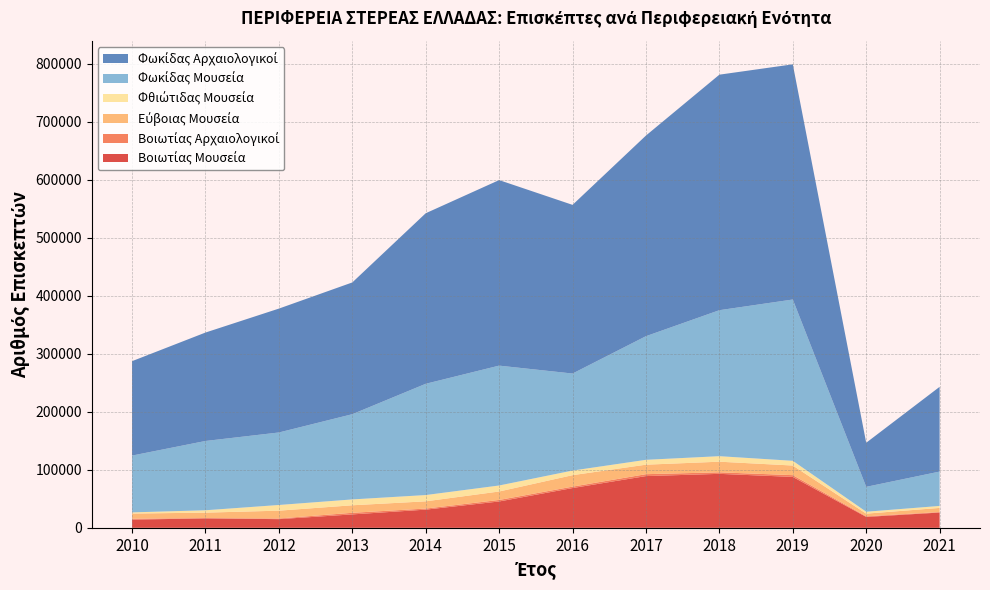

Reading right to left, list all the values displayed in this chart.

Βοιωτίας Μουσεία: 2021=26352	2020=18782	2019=87773	2018=93045	2017=89193	2016=68569	2015=45438	2014=31358	2013=23162	2012=14972	2011=16282	2010=14152
Βοιωτίας Αρχαιολογικοί: 2021=881	2020=1059	2019=3013	2018=2641	2017=3287	2016=2441	2015=2609	2014=1862	2013=2761	2012=1134	2011=523	2010=1558
Εύβοιας Μουσεία: 2021=7083	2020=4624	2019=16603	2018=18312	2017=16356	2016=19763	2015=14579	2014=12454	2013=12951	2012=13473	2011=9380	2010=8905
Φθιώτιδας Μουσεία: 2021=3429	2020=3292	2019=8132	2018=9515	2017=8395	2016=7932	2015=10359	2014=10829	2013=10105	2012=9803	2011=4107	2010=2012
Φωκίδας Μουσεία: 2021=59203	2020=42893	2019=278001	2018=251589	2017=213081	2016=167223	2015=206592	2014=191755	2013=146886	2012=124966	2011=119411	2010=97907
Φωκίδας Αρχαιολογικοί: 2021=146061	2020=75983	2019=405348	2018=405947	2017=345804	2016=290705	2015=319754	2014=293944	2013=227079	2012=213509	2011=186880	2010=162730